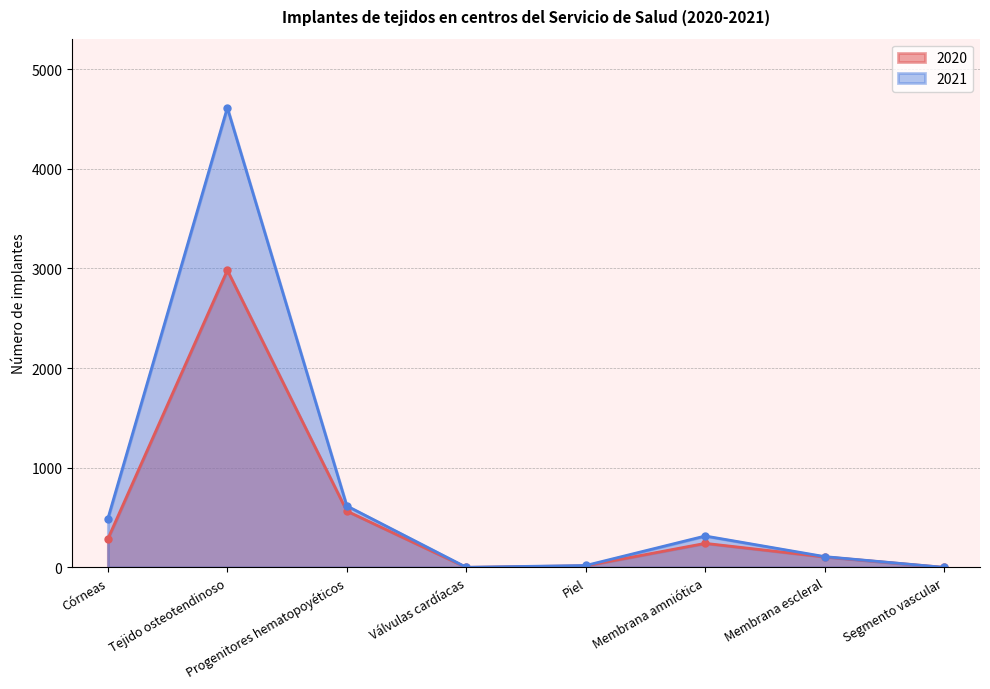

Reading left to right, transcribe all the data shown in this chart.

2020: Córneas=286	Tejido osteotendinoso=2981	Progenitores hematopoyéticos=565	Válvulas cardíacas=0	Piel=16	Membrana amniótica=241	Membrana escleral=105	Segmento vascular=0
2021: Córneas=489	Tejido osteotendinoso=4612	Progenitores hematopoyéticos=617	Válvulas cardíacas=1	Piel=19	Membrana amniótica=315	Membrana escleral=108	Segmento vascular=0